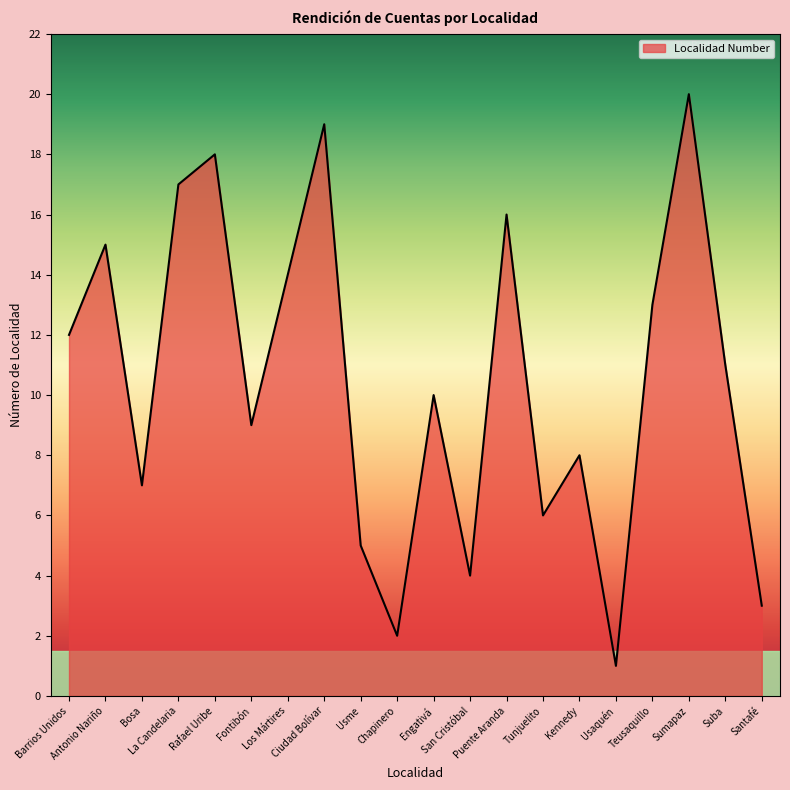

The value at San Cristóbal is 6. True or false?

False